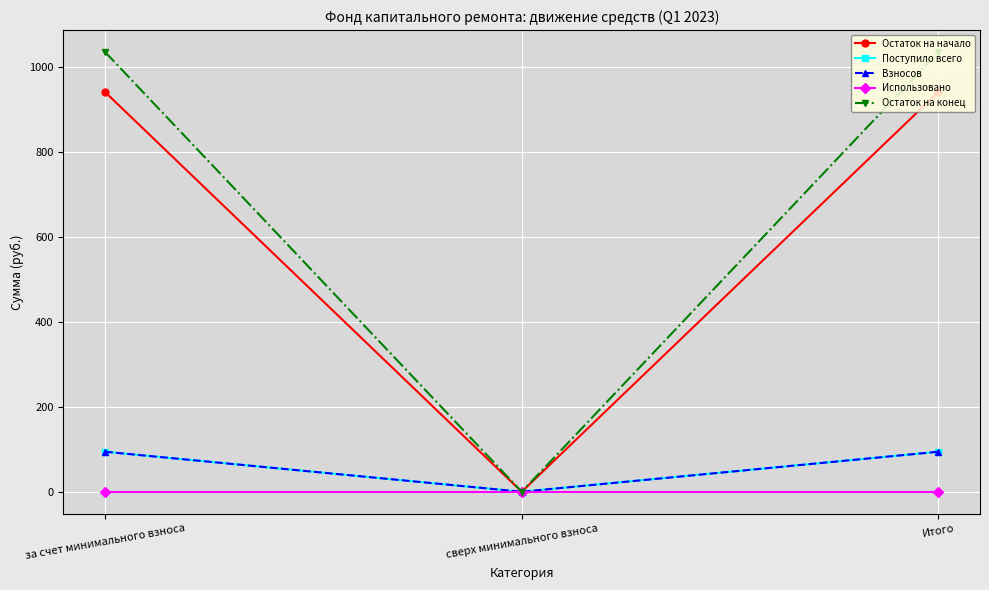

What is the spread (max minus min) of values at Итого?

1034.3